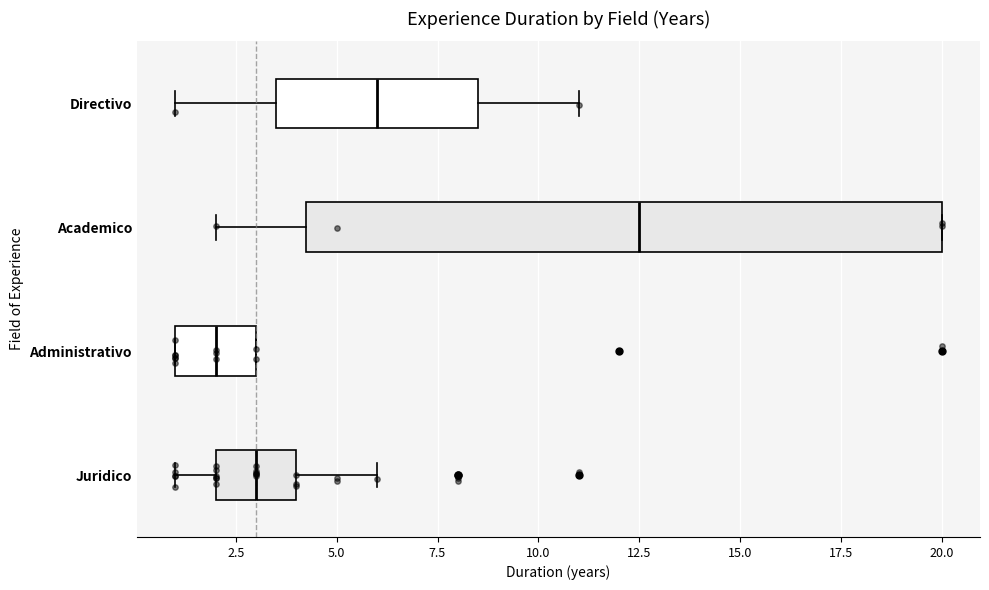

Which box has the furthest to the left median line?

Administrativo